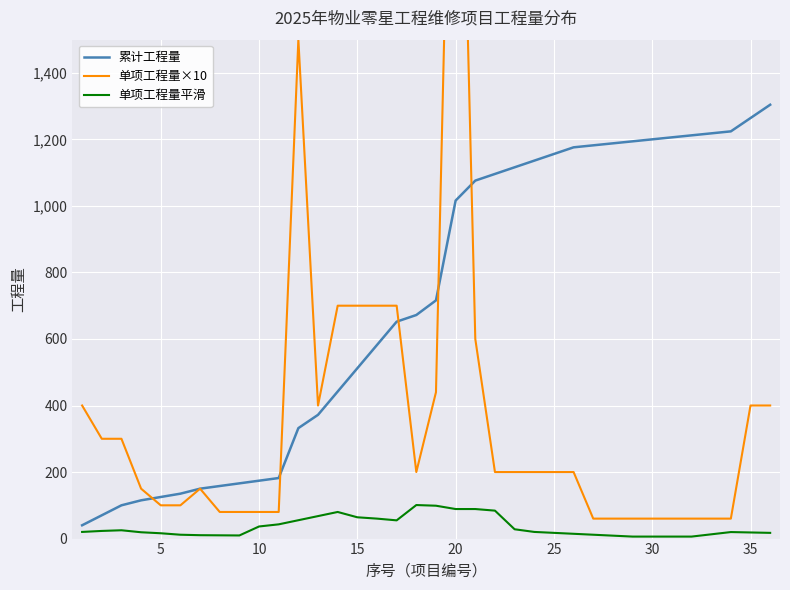

What is the highest value of the 累计工程量 series?

1304.0